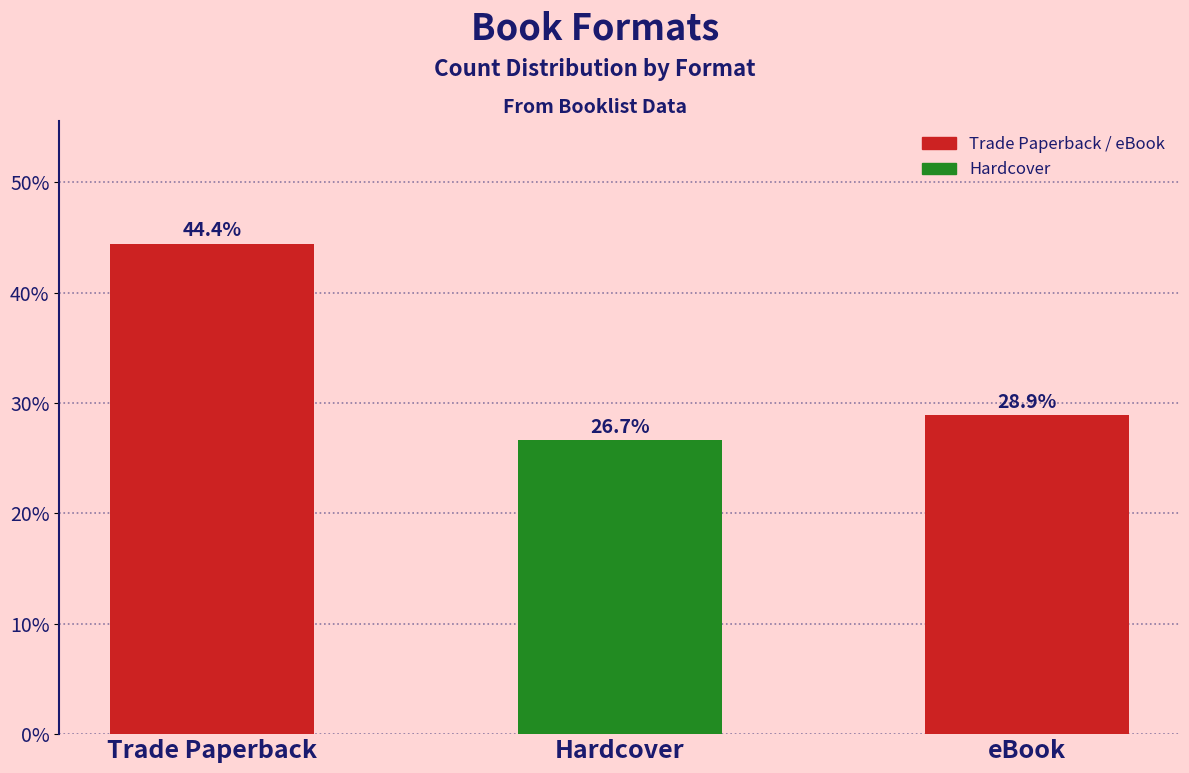

Which label corresponds to the smallest value in the chart?

Hardcover